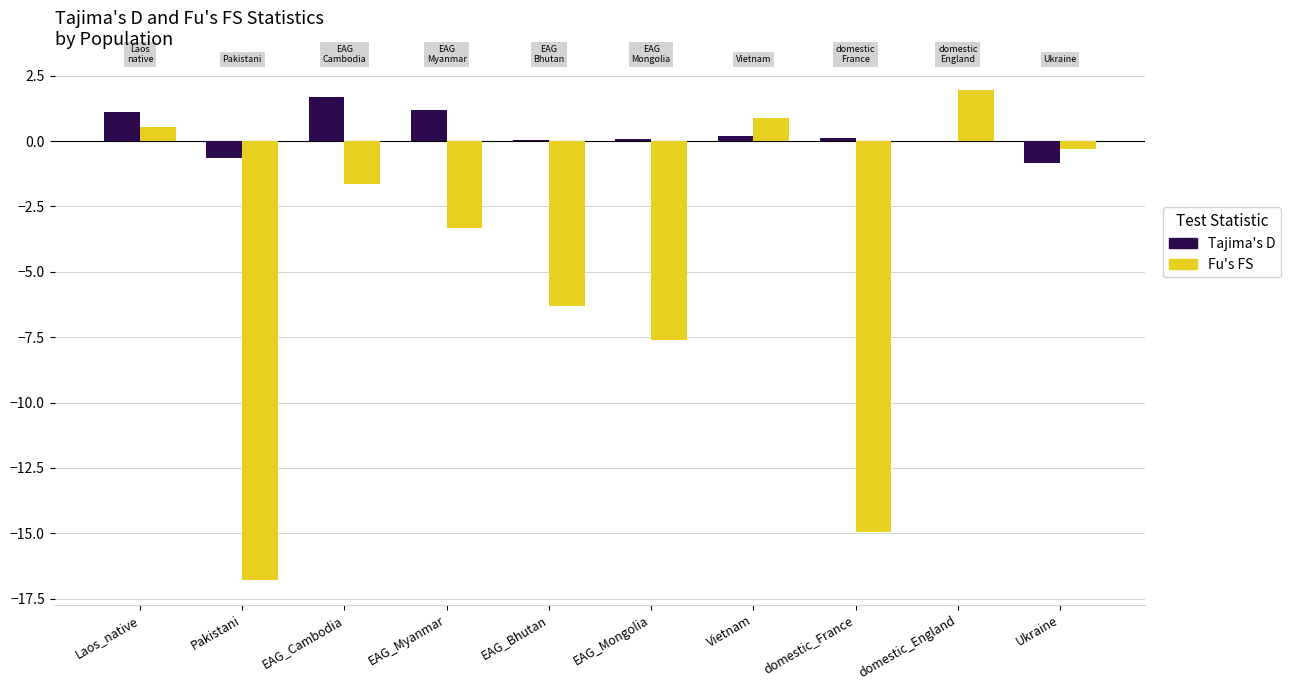

Is it true that Fu's FS equals -0.8 at EAG_Myanmar?

False